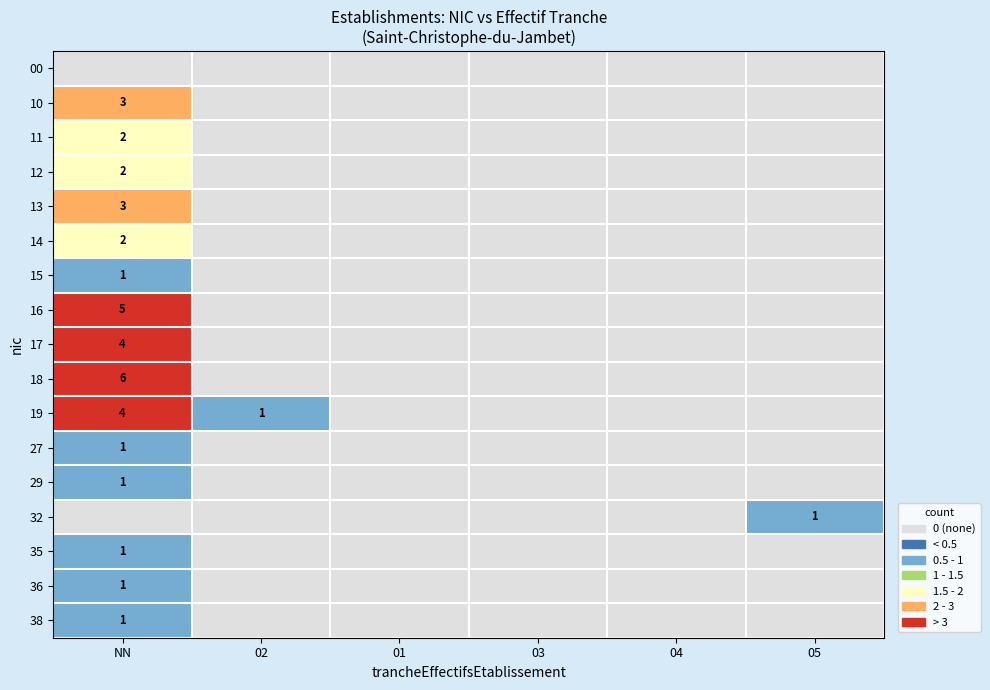

Is the value of 38 at NN greater than the value of 16 at 01?

Yes